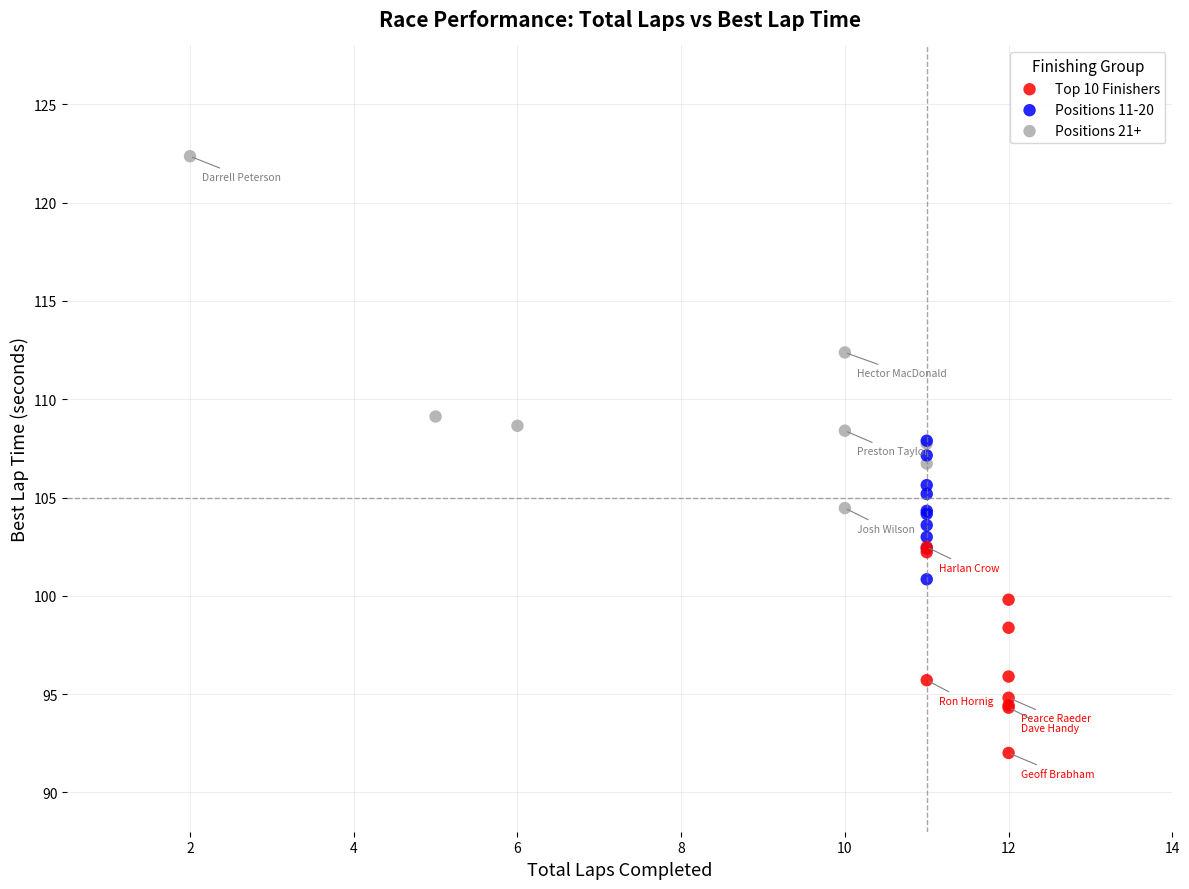

Which series contains the lowest Y value?

Top 10 Finishers